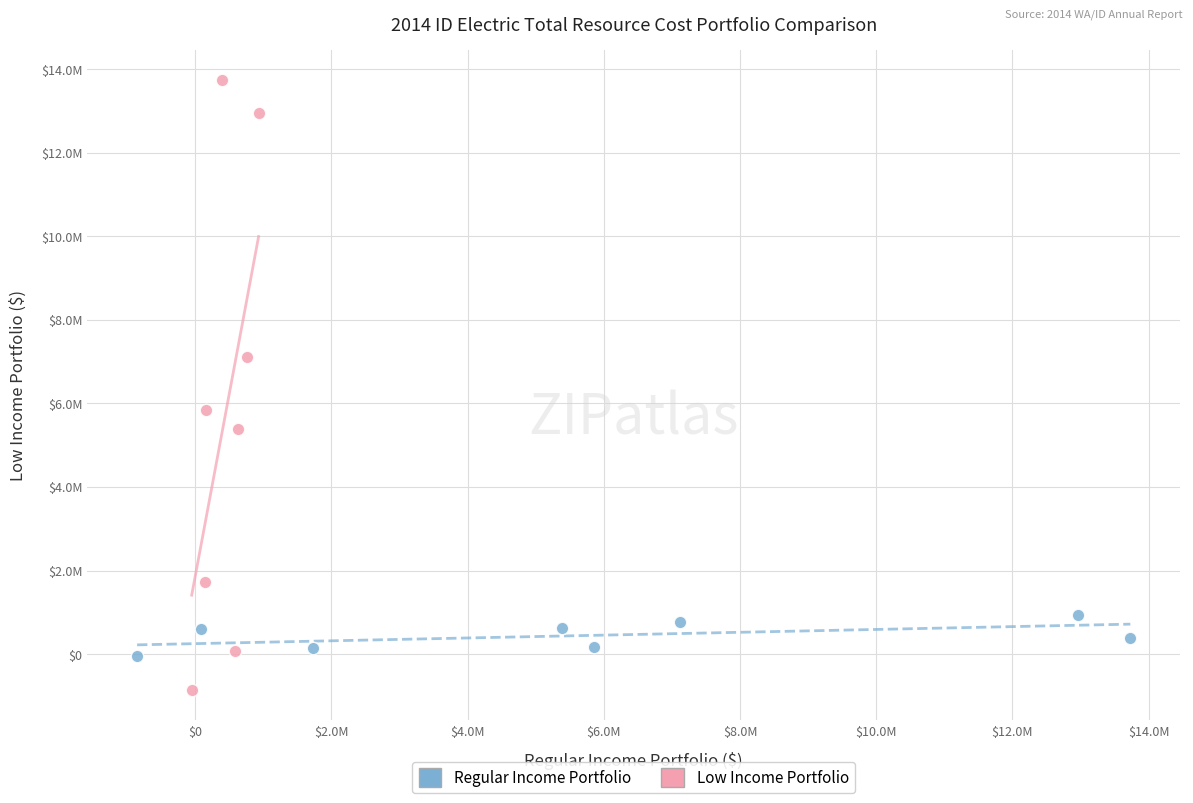

Which series reaches the minimum Y coordinate?

Low Income Portfolio